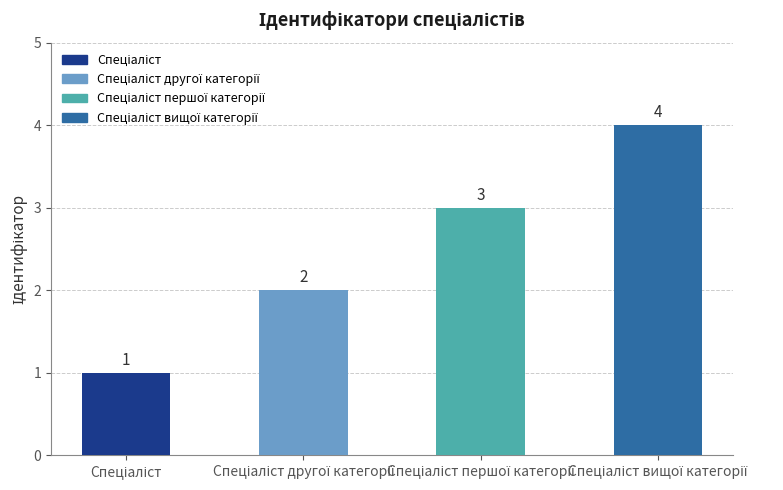

What is the sum of all values?

10